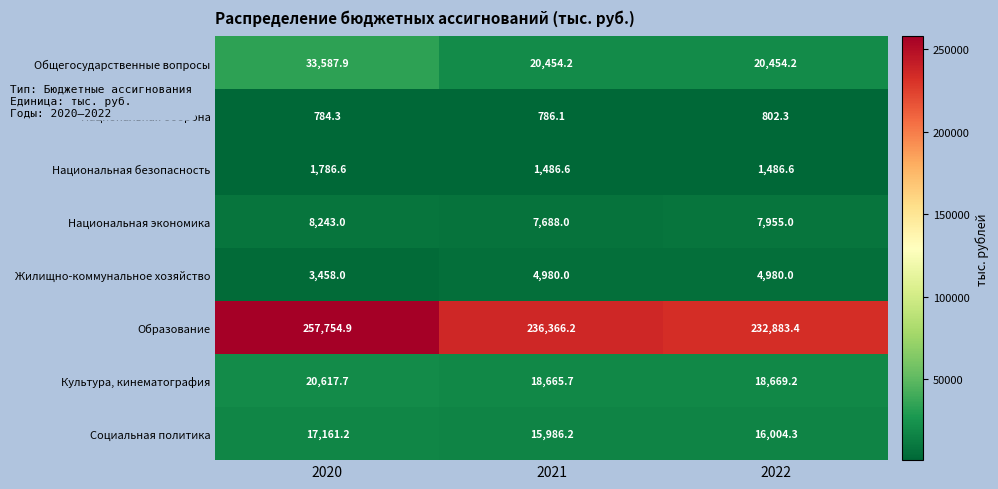

What is the spread (max minus min) of values at 2021?

235580.1